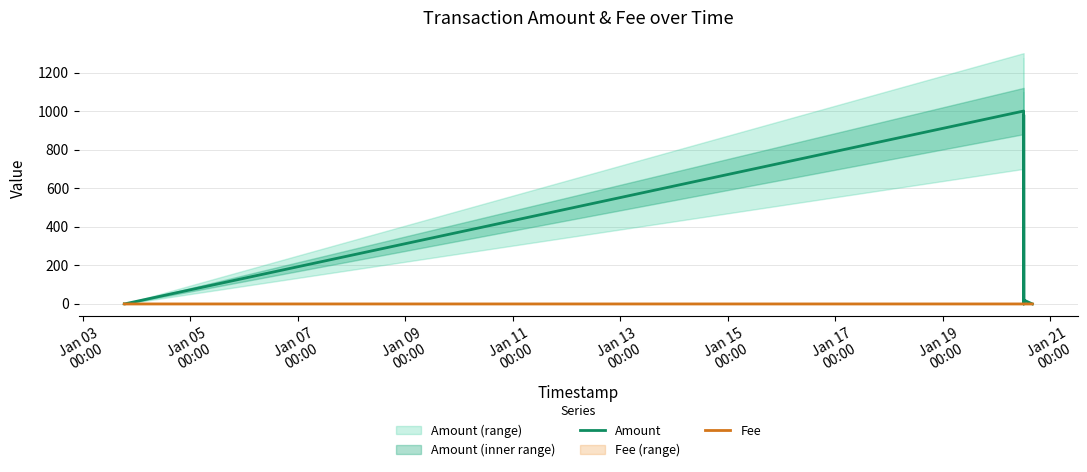

What is the spread (max minus min) of values at Jan 03
00:00?

0.3